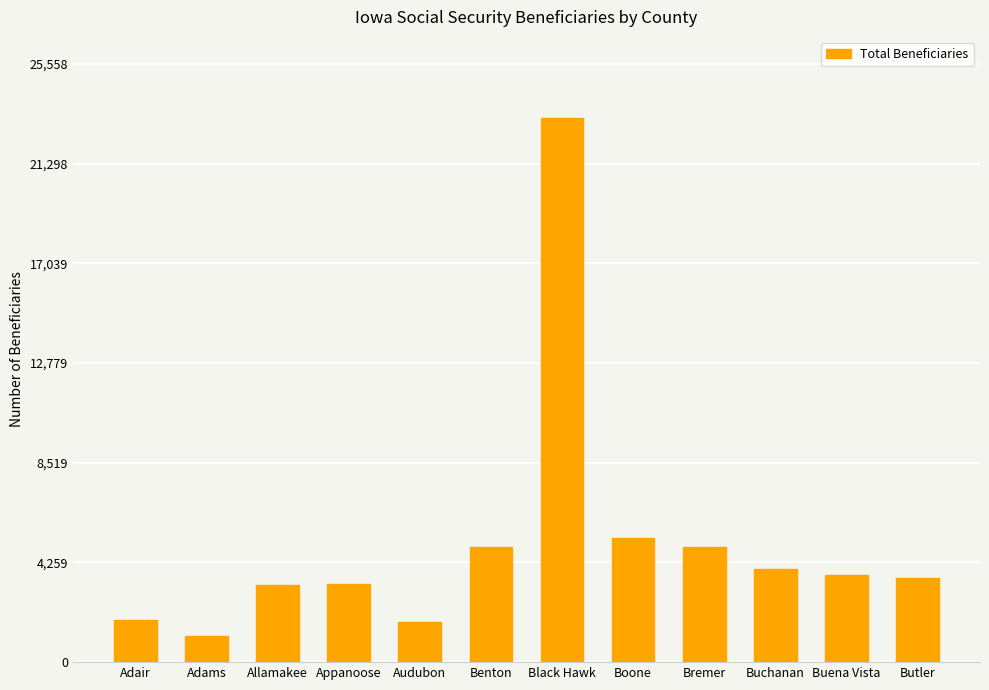

What is the difference between the maximum and minimum values?

22100